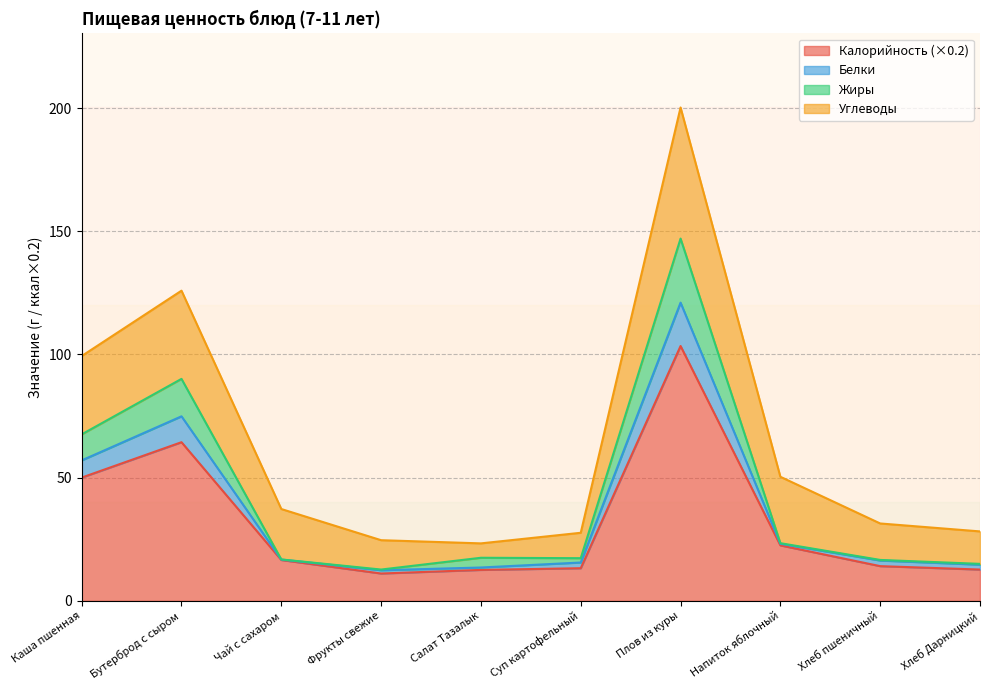

The Калорийность (×0.2) series shows 21.8 at Салат Тазалык. True or false?

False